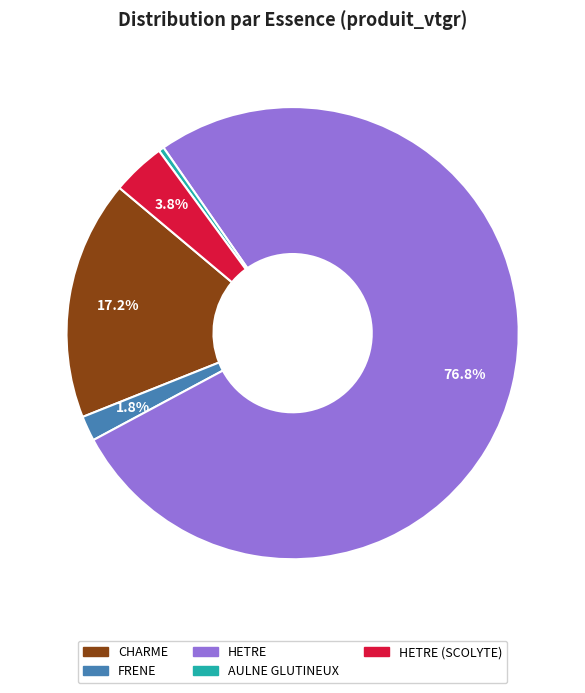

What is the ratio of the value at CHARME to the value at FRENE?

9.6